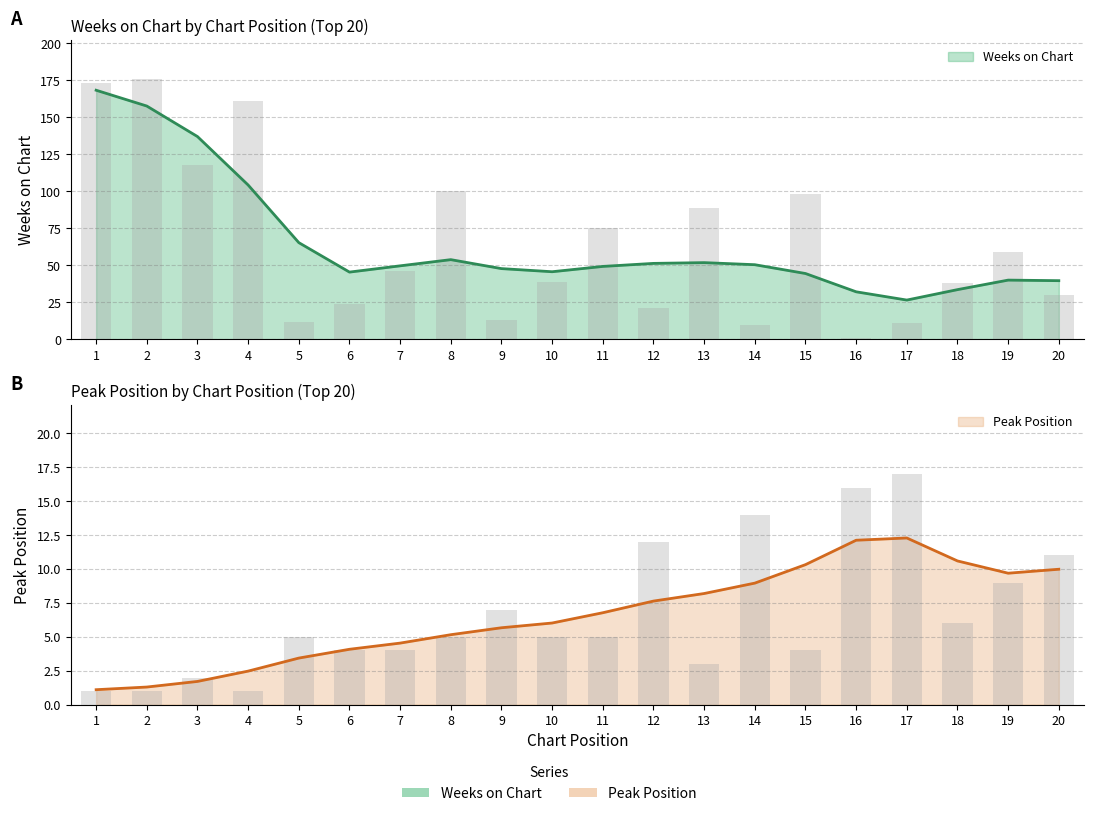

Rank the categories by Weeks on Chart value from lowest to highest.

16, 14, 17, 5, 9, 12, 6, 20, 18, 10, 7, 19, 11, 13, 15, 8, 3, 4, 1, 2